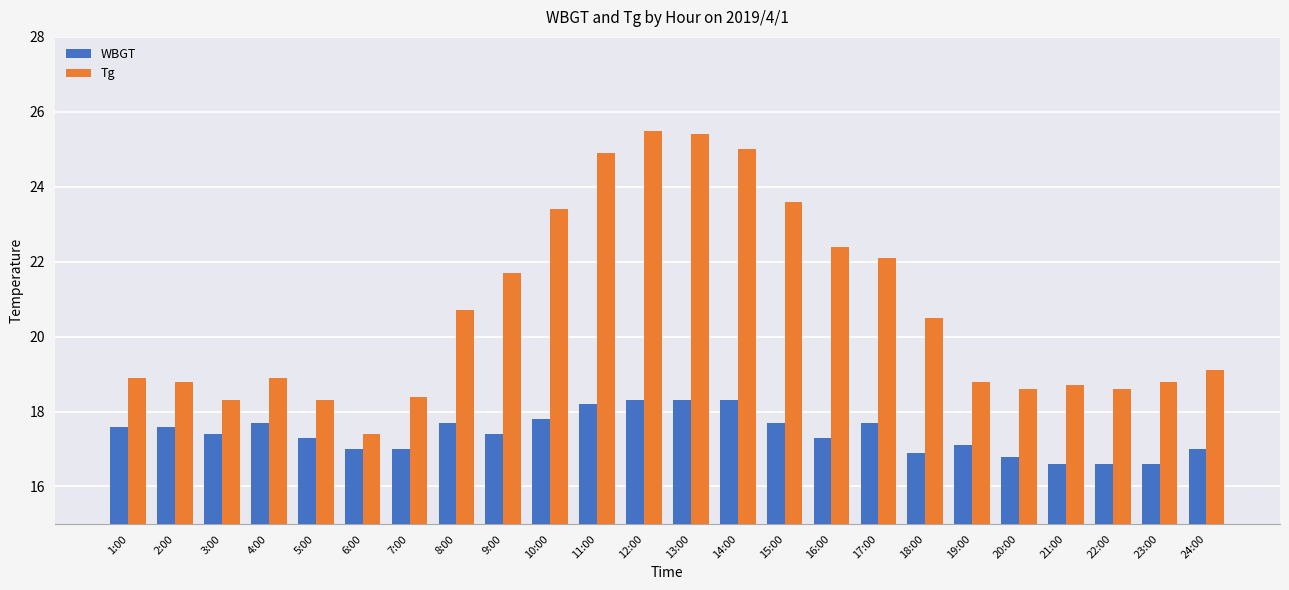

What is the value of the WBGT bar at the 6th from the left?

17.0